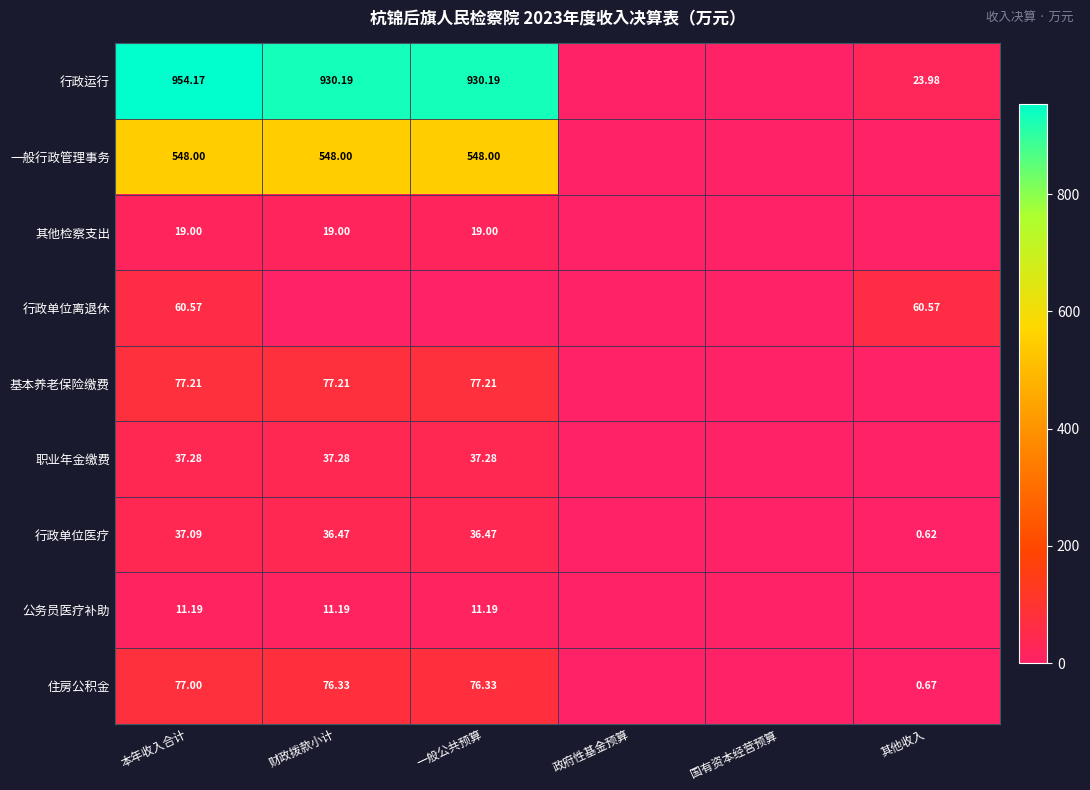

At 本年收入合计, list the series in order from smallest to largest.

公务员医疗补助, 其他检察支出, 行政单位医疗, 职业年金缴费, 行政单位离退休, 住房公积金, 基本养老保险缴费, 一般行政管理事务, 行政运行